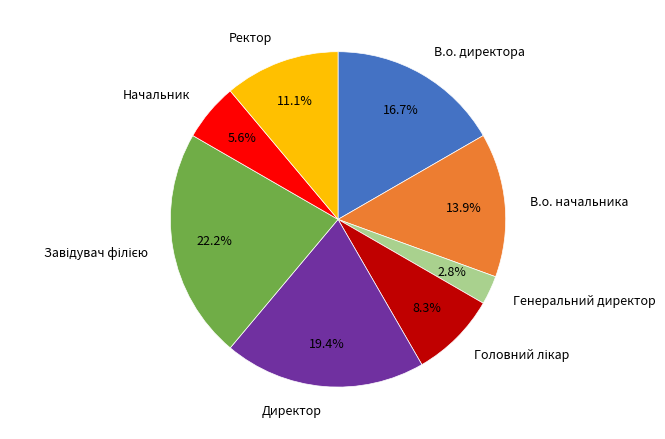

Which slice is the smallest?

Генеральний директор